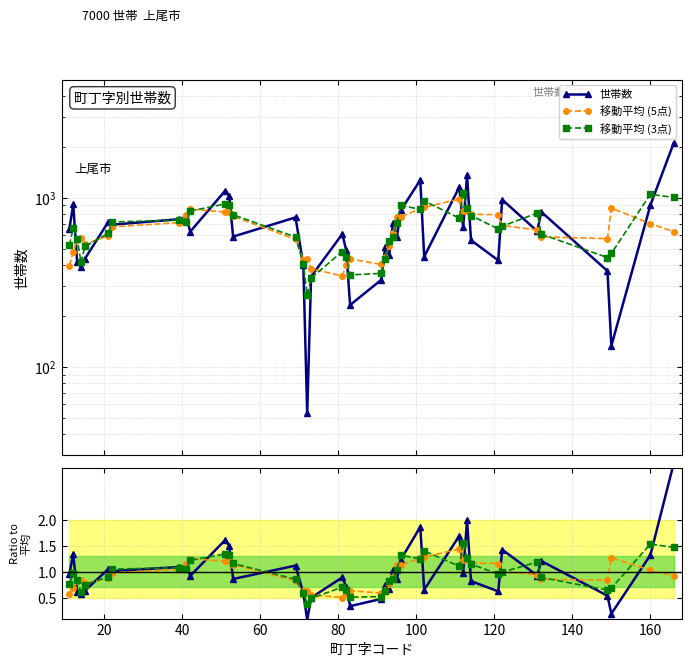

At how many categories does at least one series exceed 236?

40